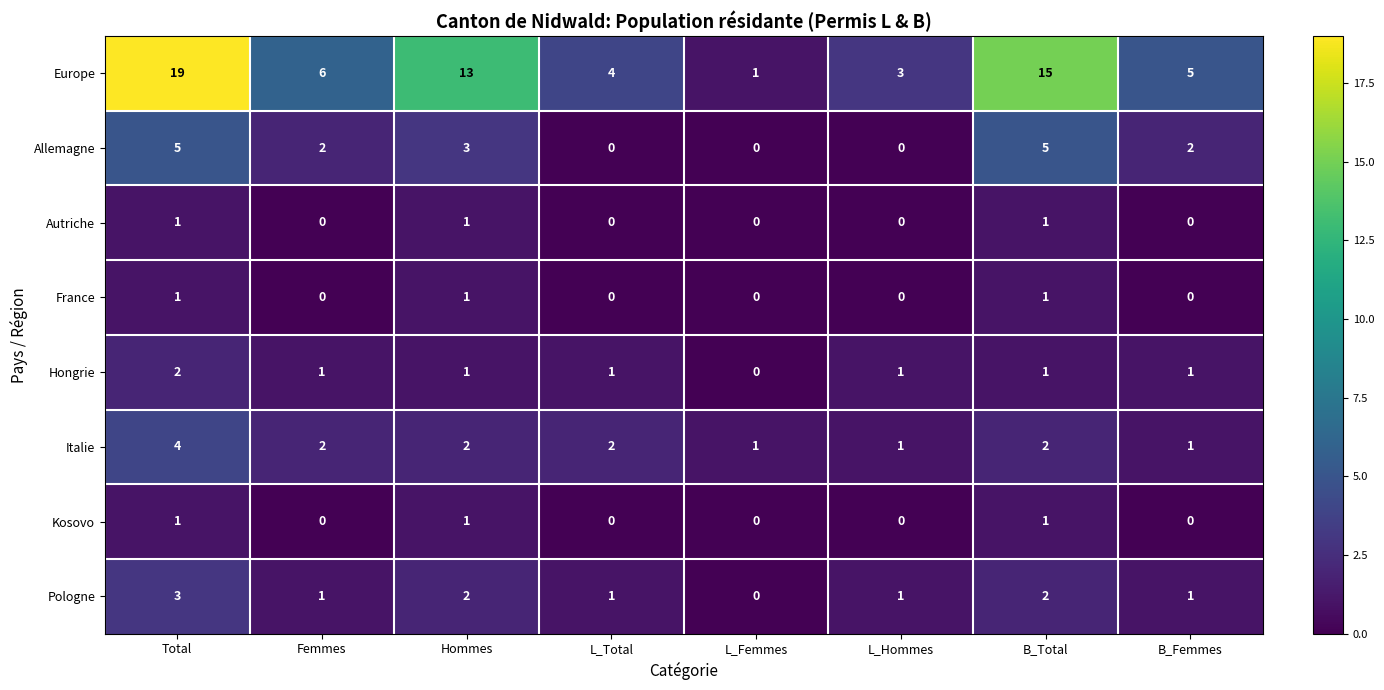

Which series has the largest total across all categories?

Europe